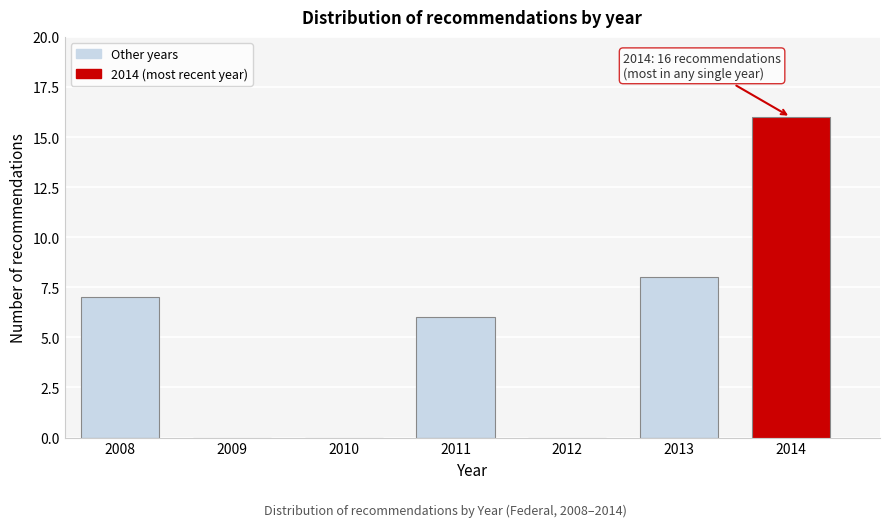

Reading right to left, transcribe all the data shown in this chart.

2014=16	2013=8	2012=0	2011=6	2010=0	2009=0	2008=7